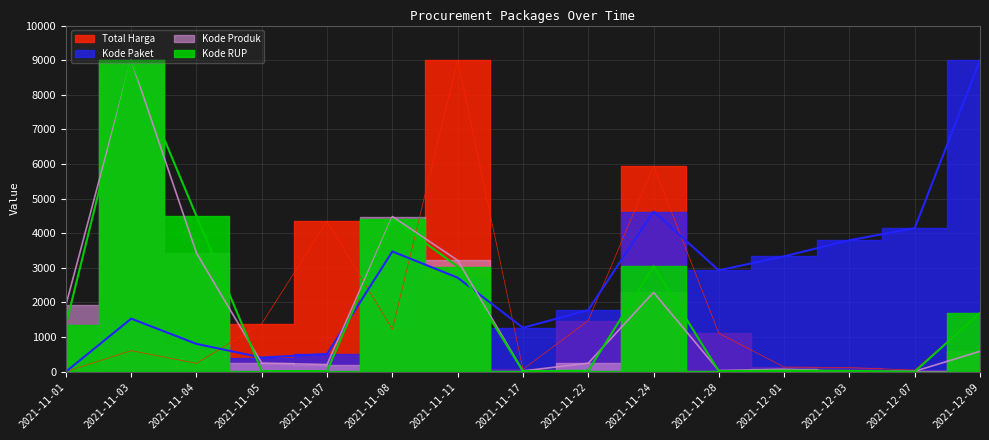

Which has a higher value, 2021-11-11 or 2021-11-17?

2021-11-11